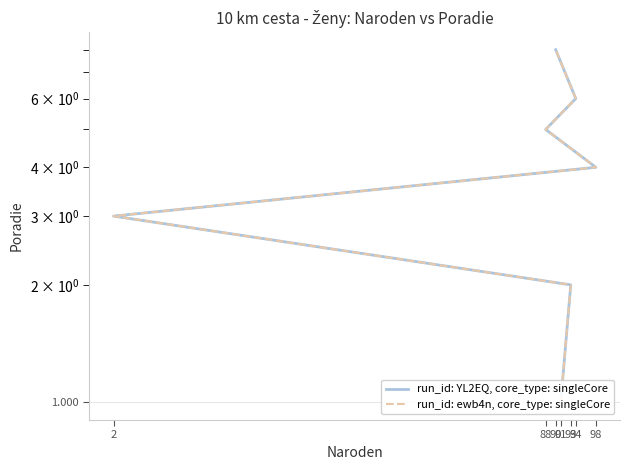

What is the smallest value displayed?

1